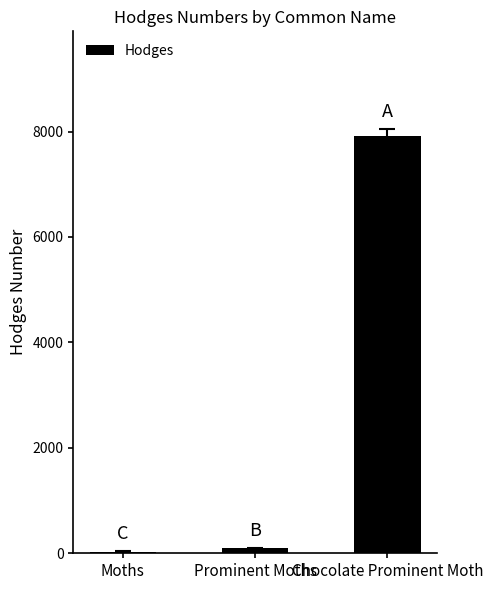

The value at Prominent Moths is 93.1. True or false?

True